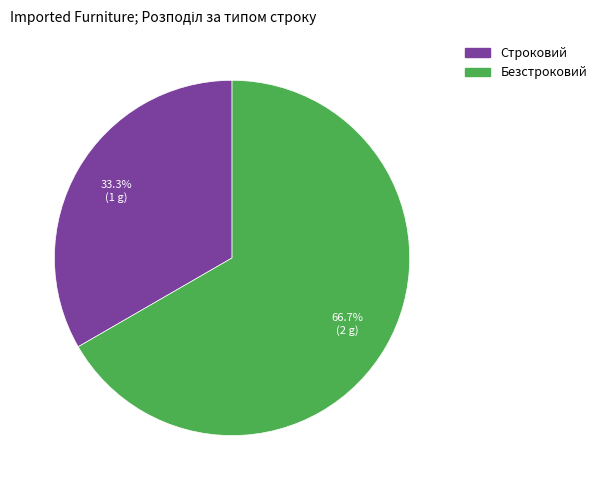

To the nearest percent, what percentage of the pie is Безстроковий?

67%